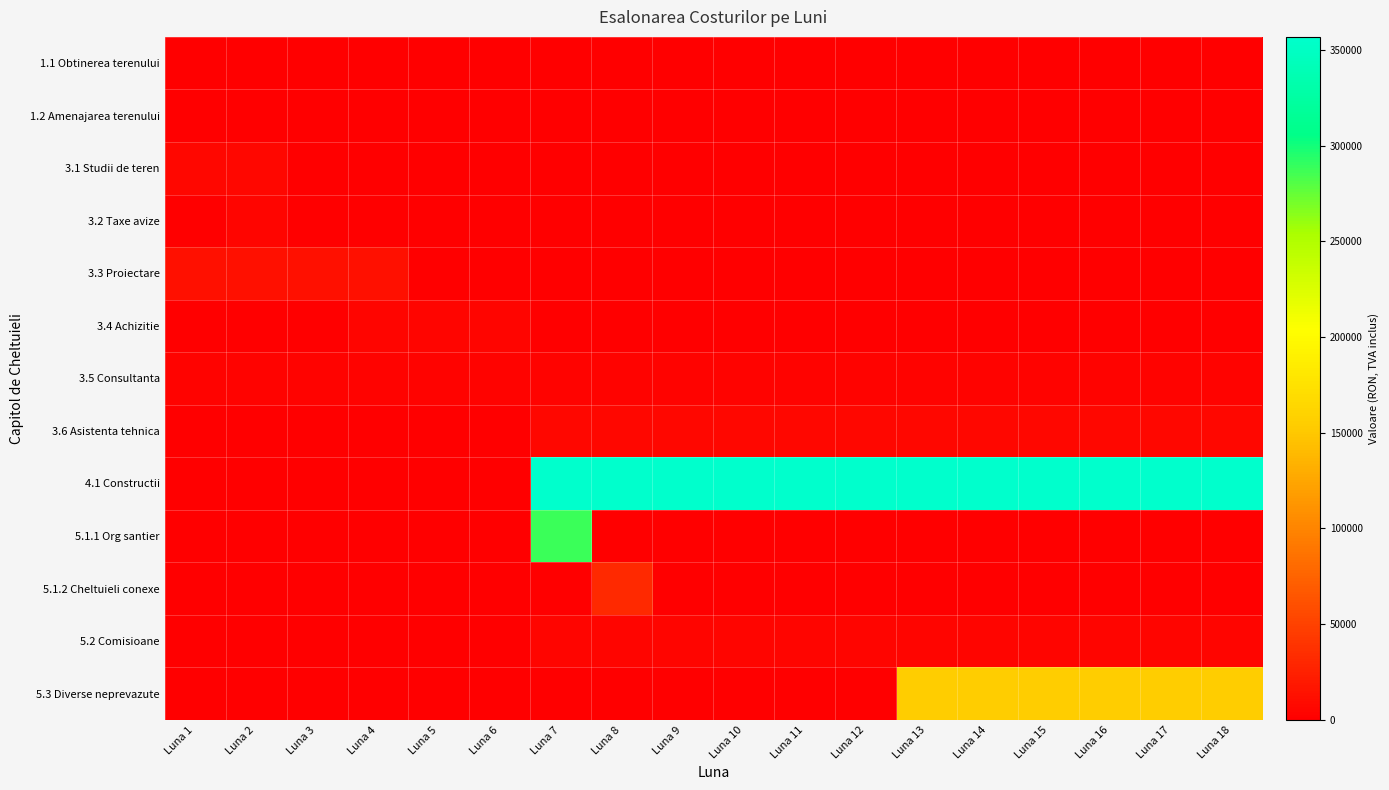

Which series has the widest spread of values?

4.1 Constructii